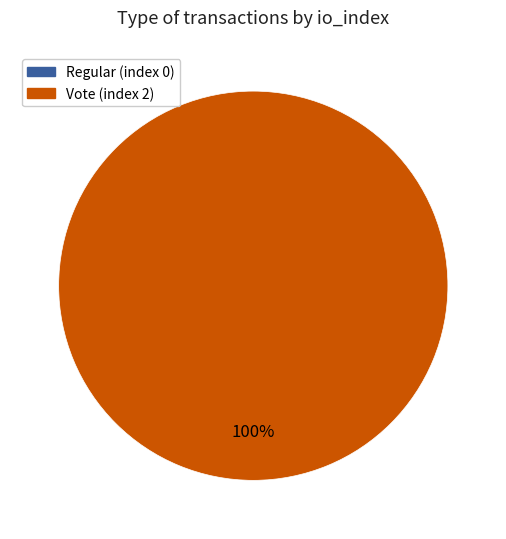

Between Vote (index 2) and Regular (index 0), which is larger?

Vote (index 2)